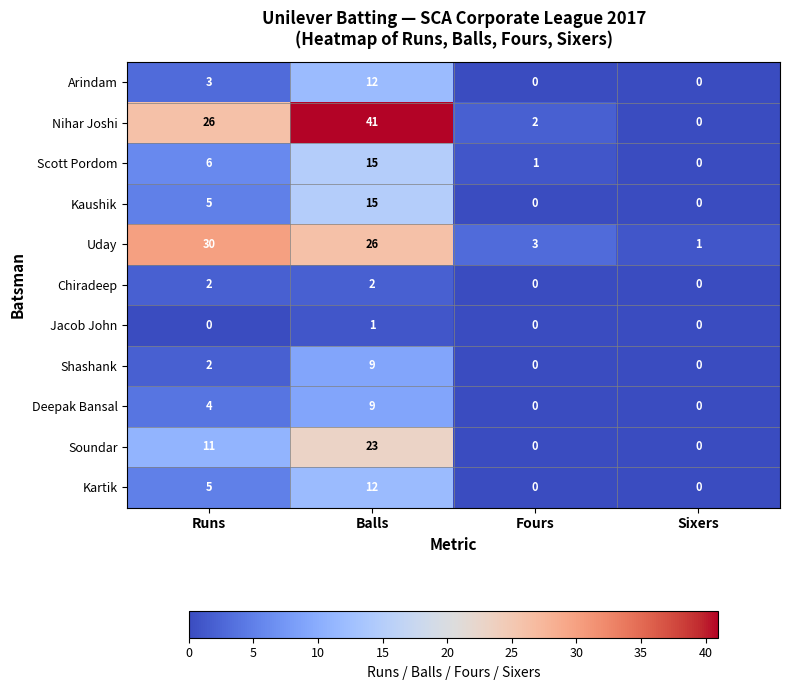

What is the maximum value for Kartik?

12